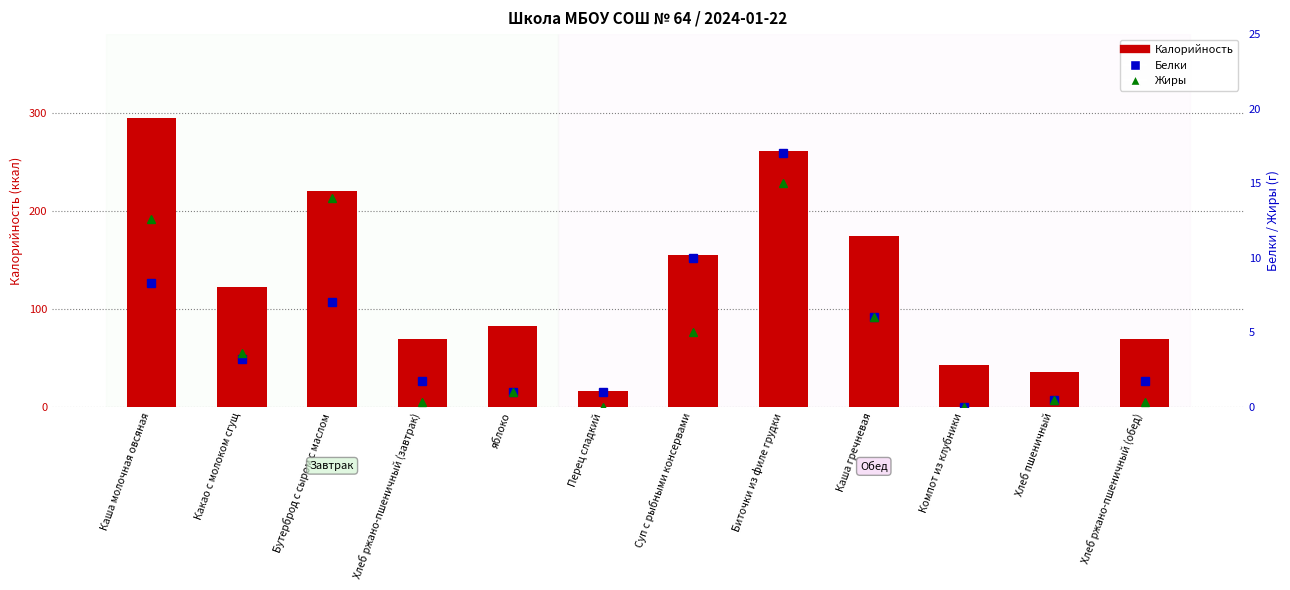

What is the approximate value of Жиры at Хлеб пшеничный?

0.5